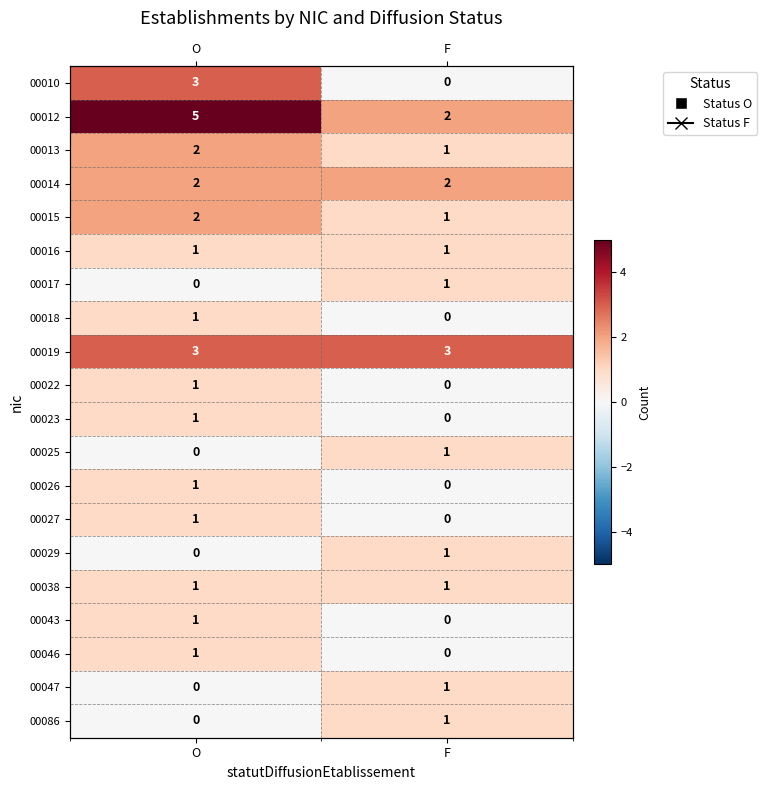

At which label is 00017 closest to 0?

O